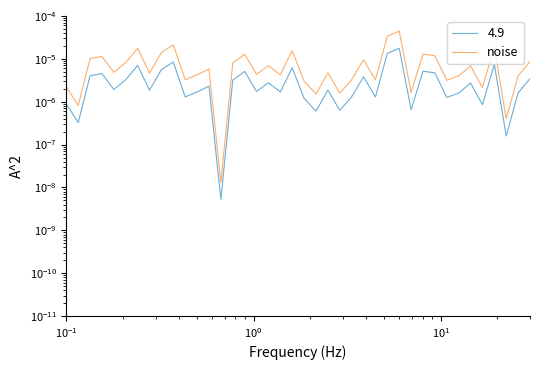

Does the chart have visible grid lines?

No